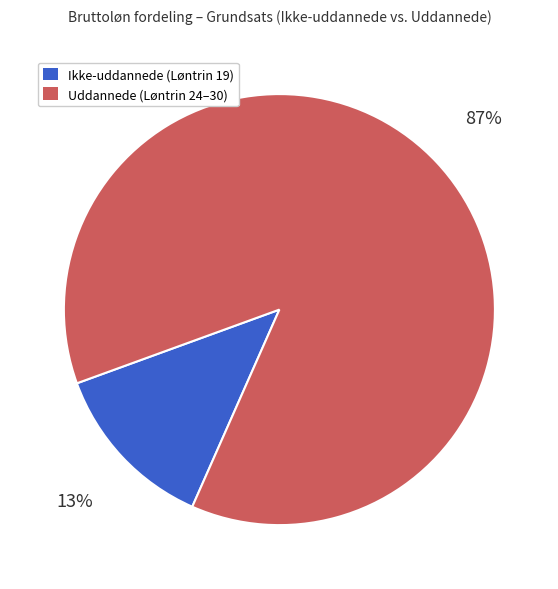

Is there a majority slice in this chart?

Yes